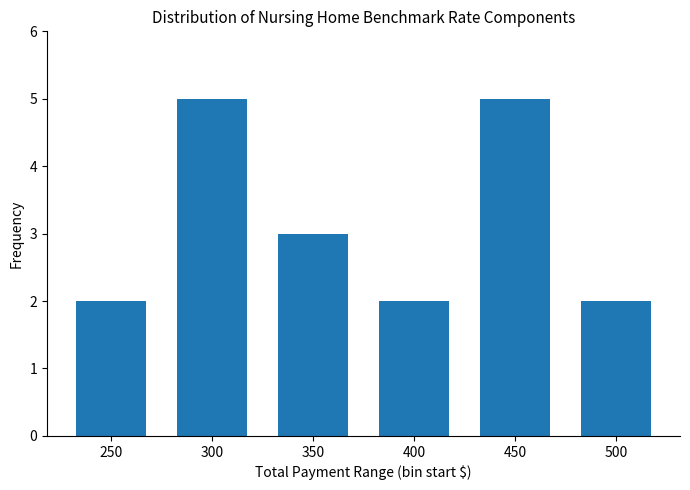

Are the bars grouped side by side (vs. stacked)?

No